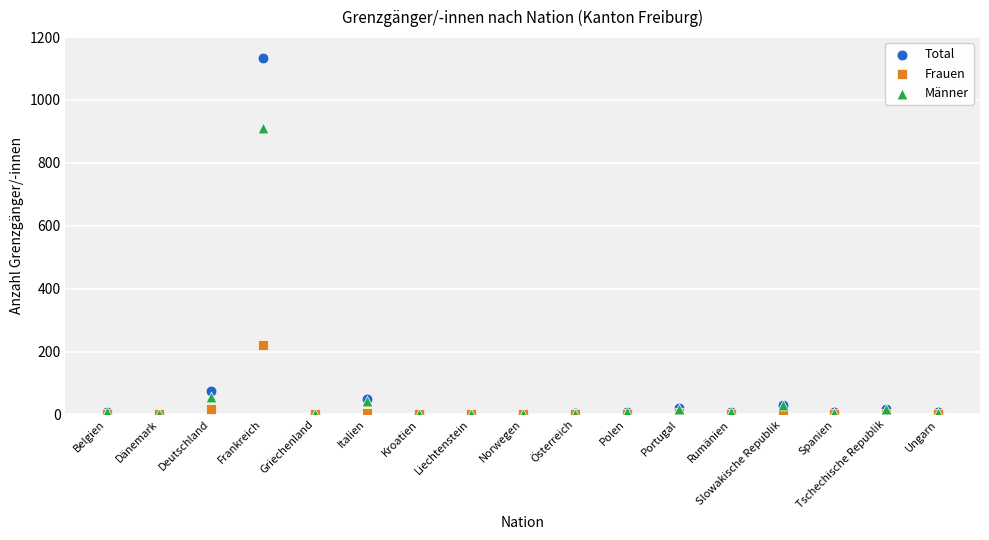

Which series reaches the maximum Y coordinate?

Total